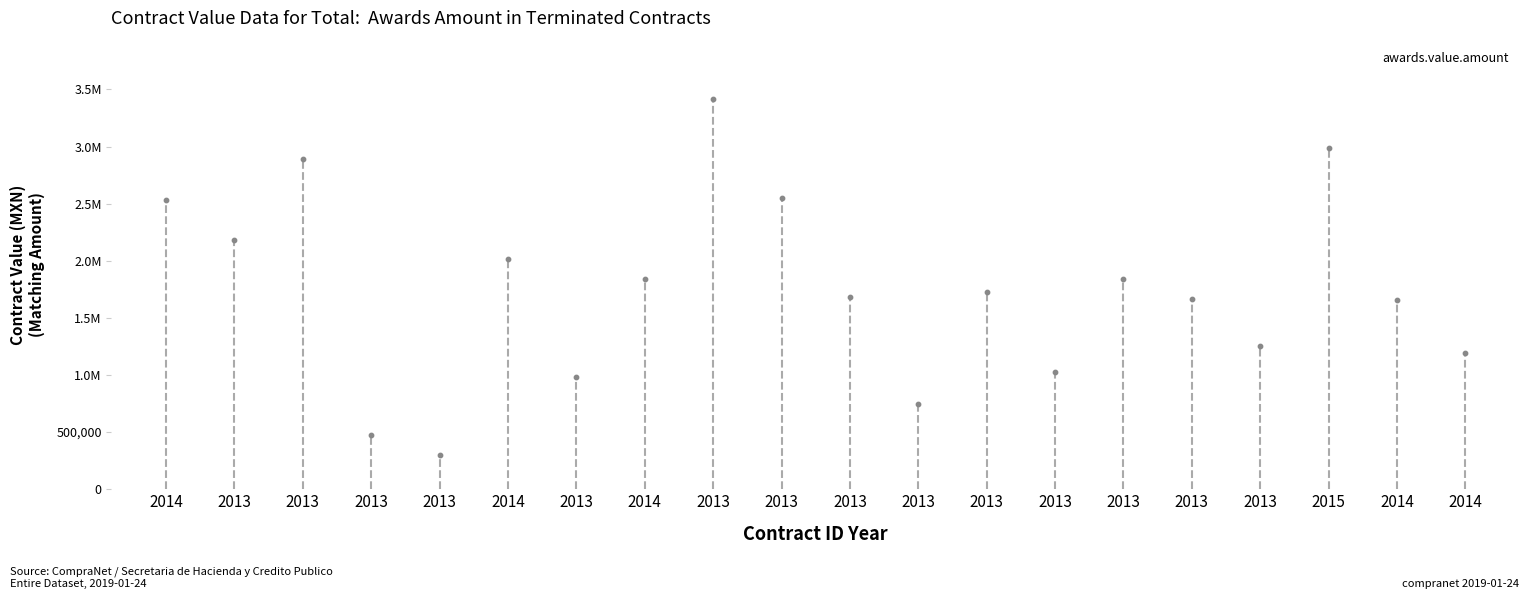

Between 2014 and 2013, which is larger?

2014